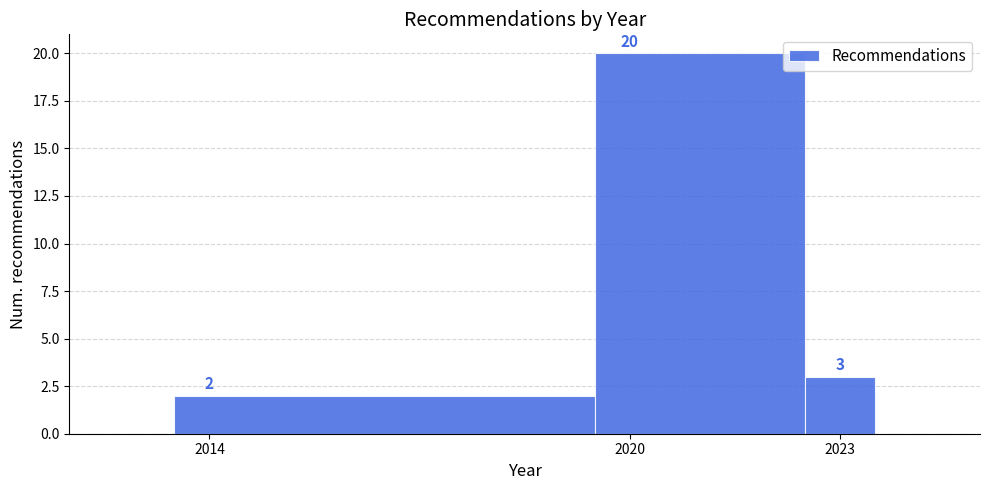

Read against the x-axis, roughly where is the centre of the tallest bar?

2021.0